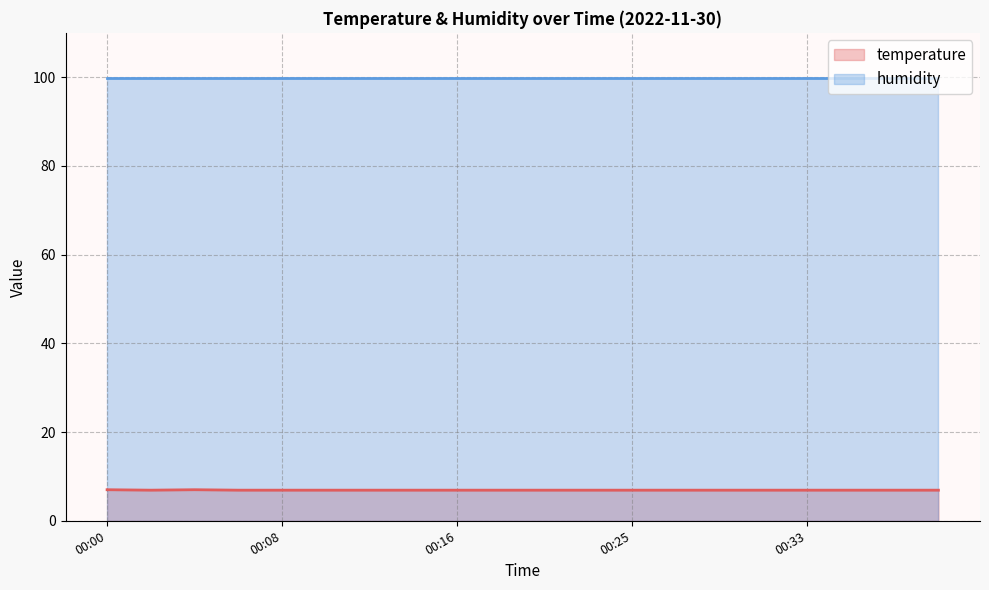

What is the maximum value shown in the chart?

99.9